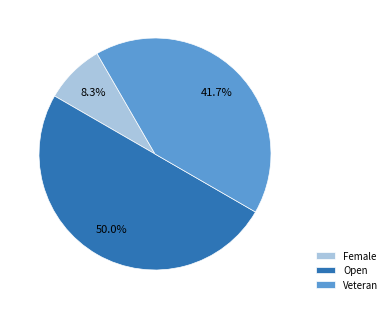

Which category has the smallest portion of the pie?

Female